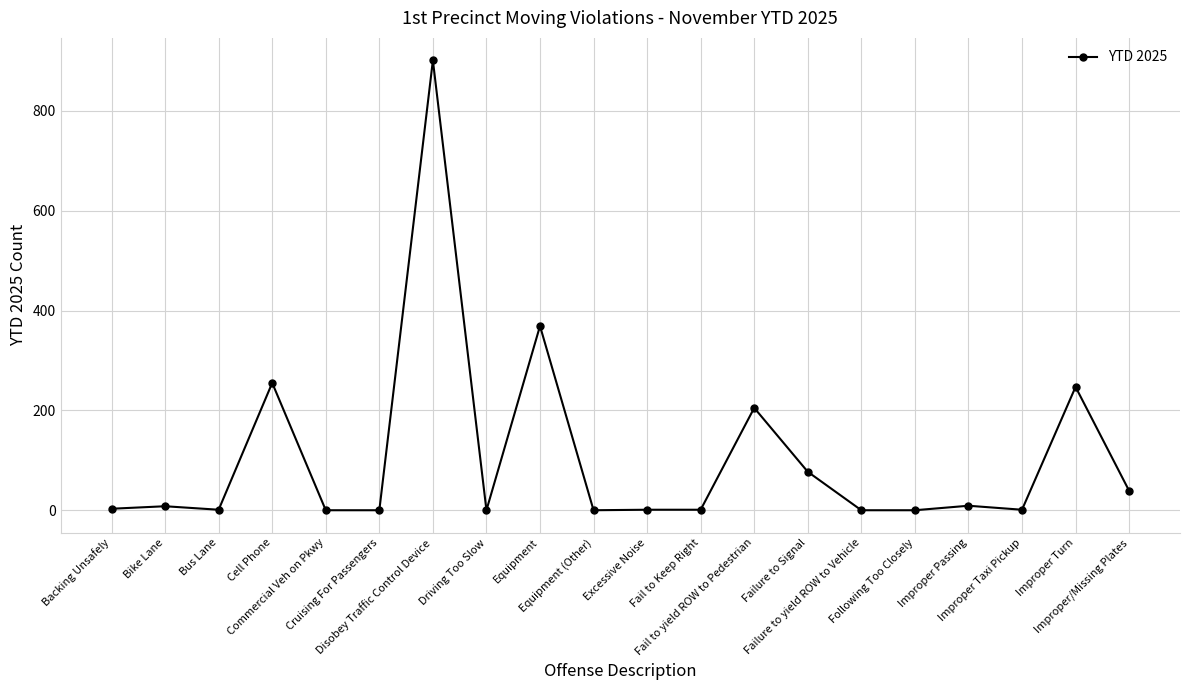

What is the average value?

106